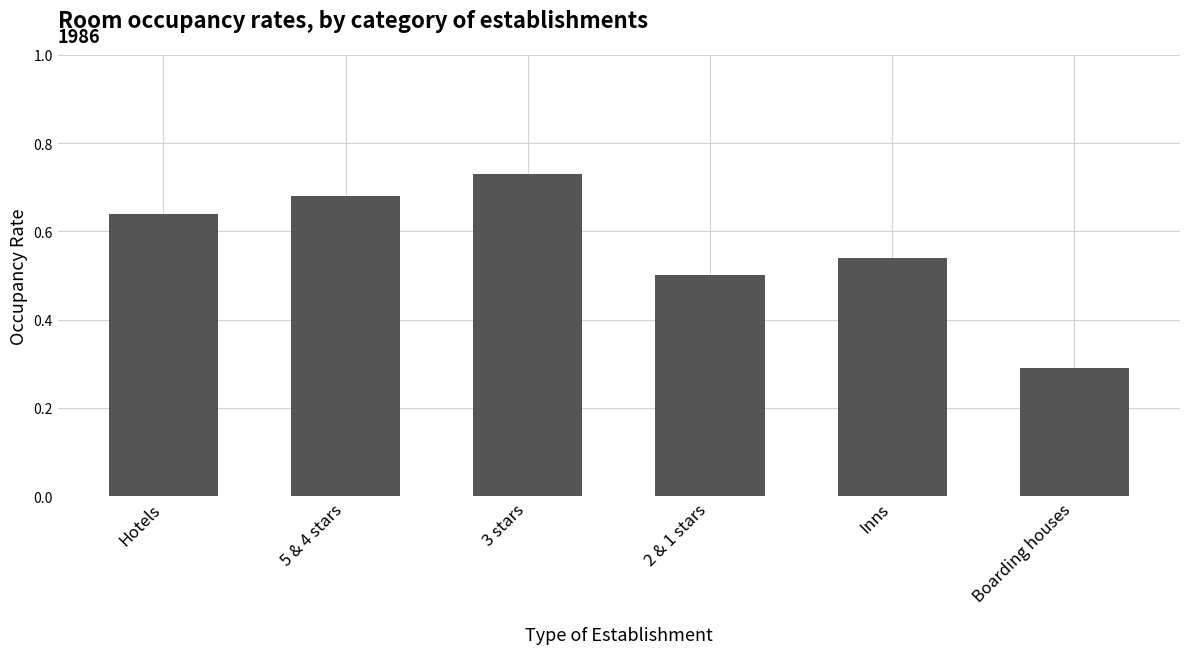

True or false: the data shows 0.8 at Inns.

False